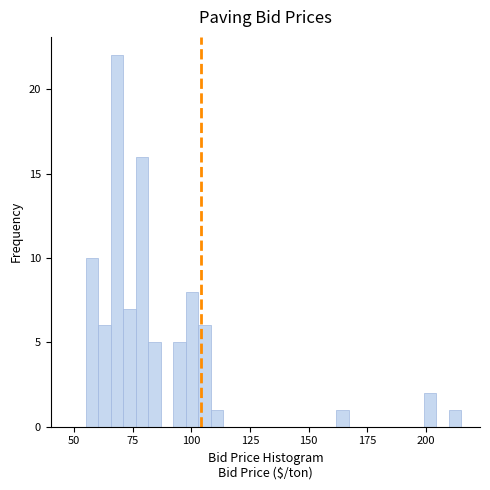

Around what value on the x-axis is the tallest bar? Give the approximate position of its centre, as read against the axis.

70